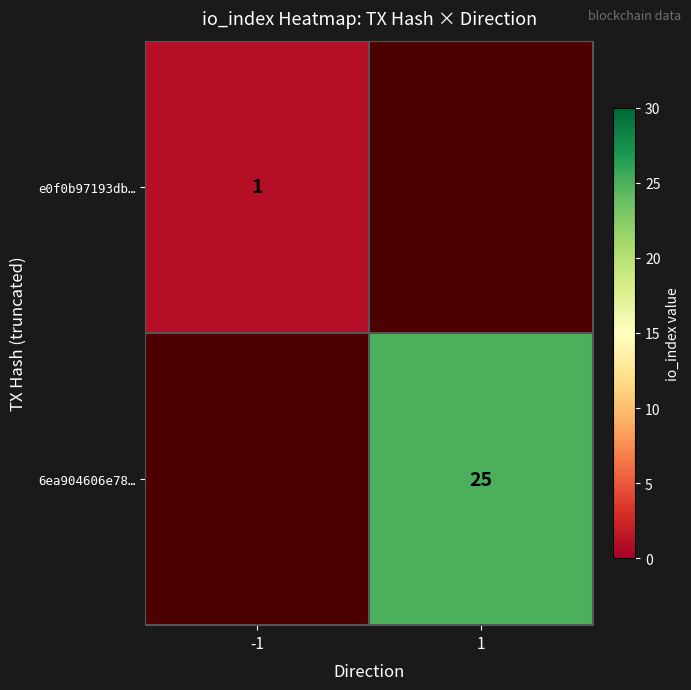

True or false: 6ea904606e78… has a value of 7 at 1.

False